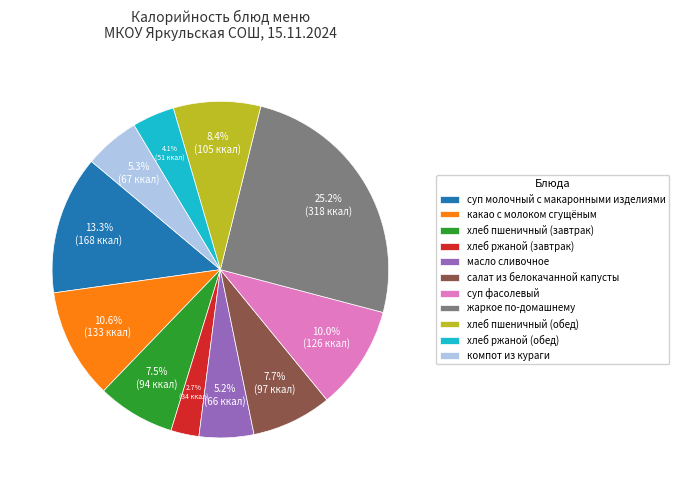

How many slices are in this pie chart?

11